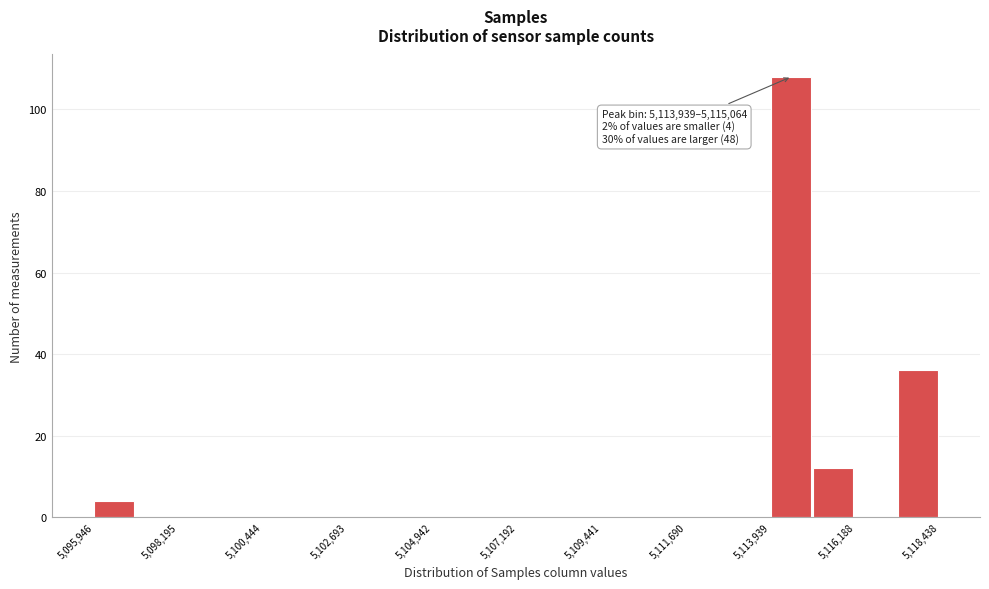

Read against the x-axis, roughly where is the centre of the tallest bar?

5114500